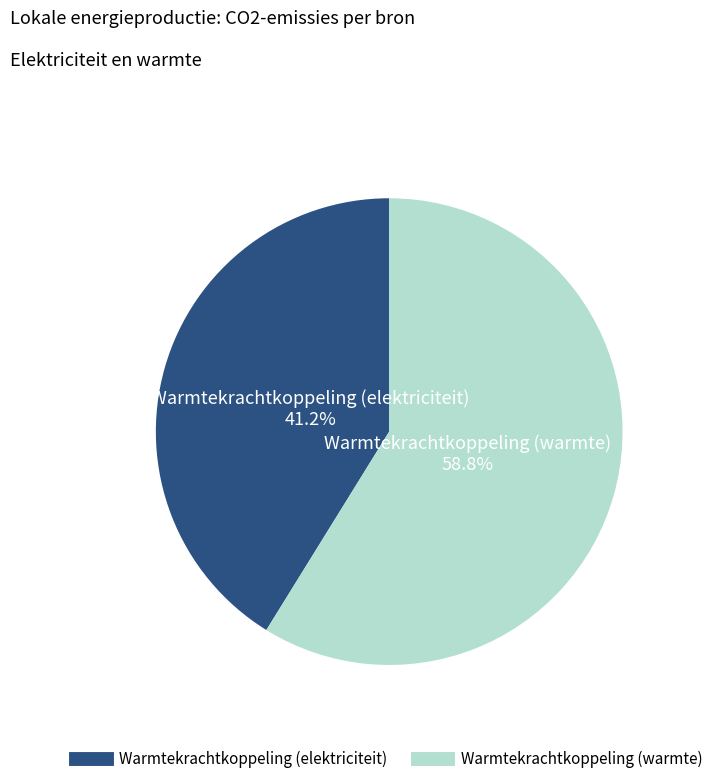

Is there a majority slice in this chart?

Yes